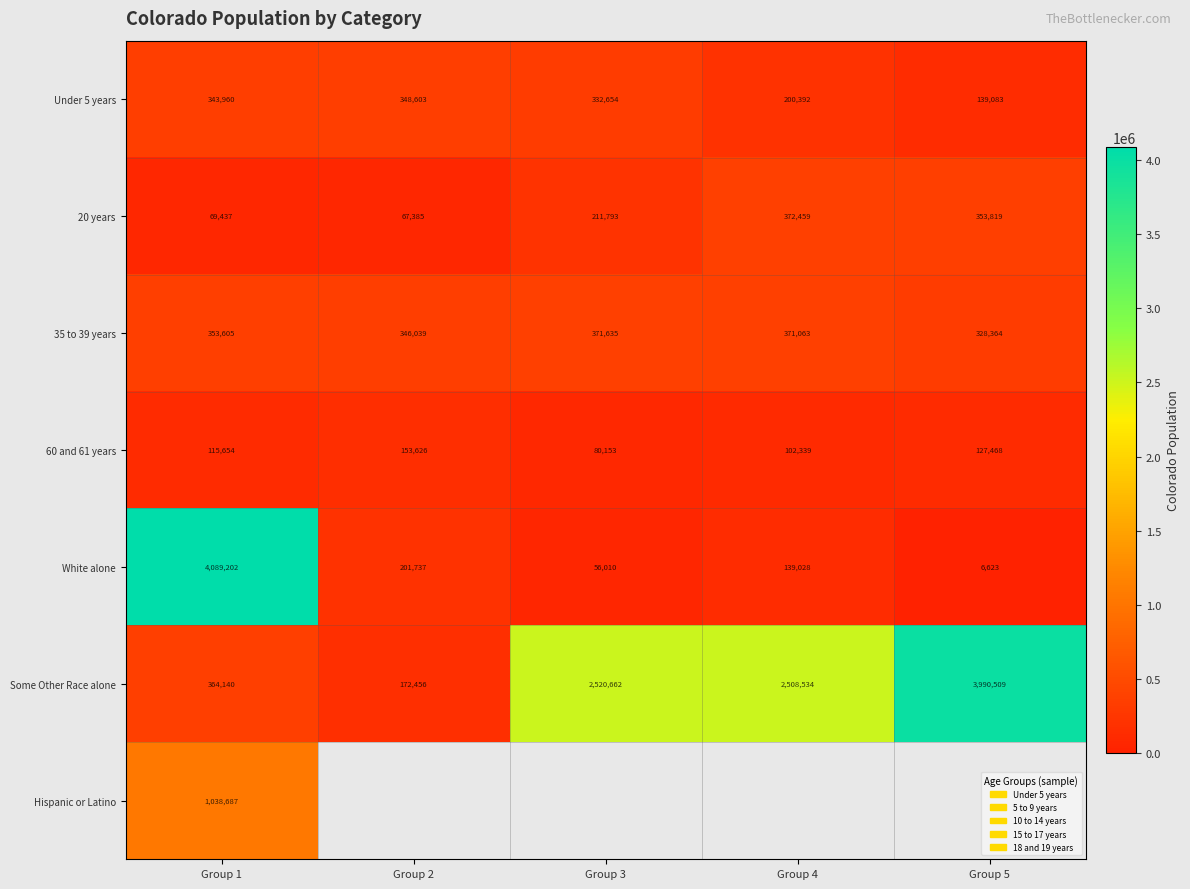

Is the value of 60 and 61 years at Group 5 greater than the value of Under 5 years at Group 4?

No